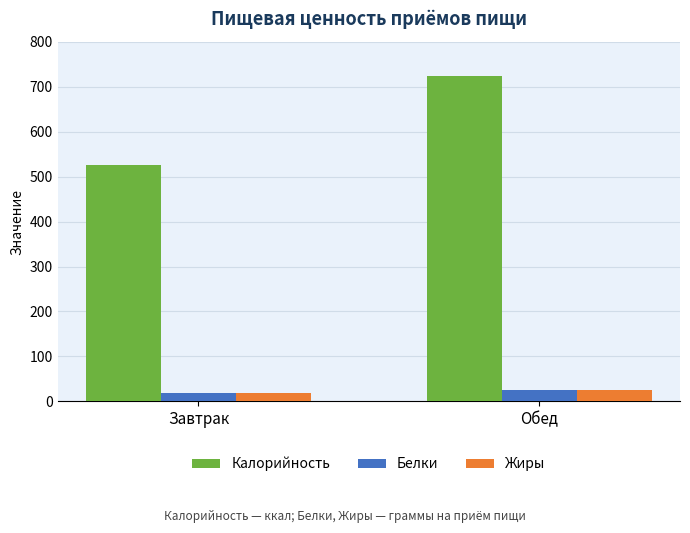

True or false: Калорийность has a value of 723.5 at Обед.

True